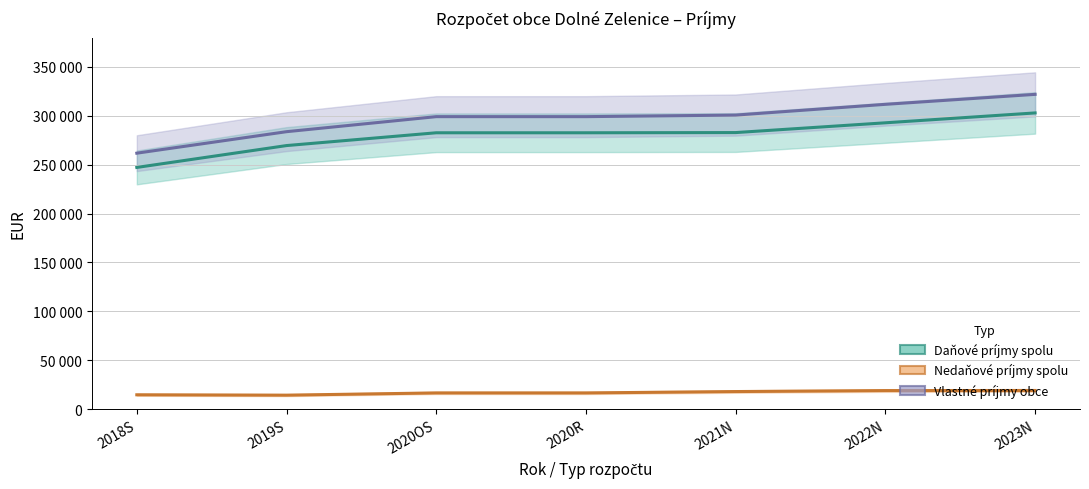

What is the highest value of the Vlastné príjmy obce series?

321970.0